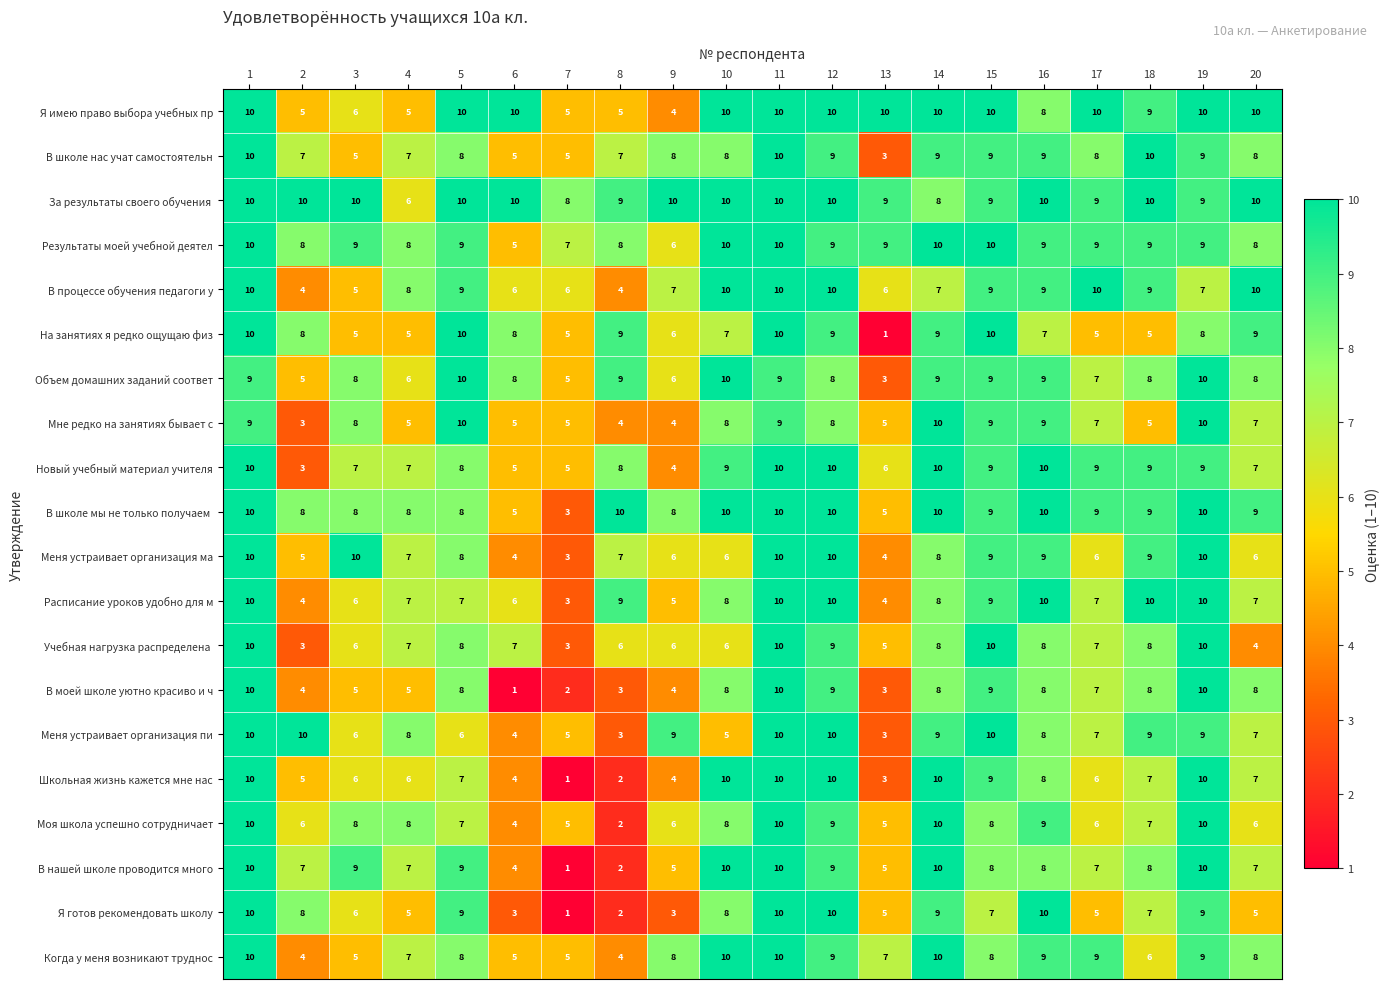

How many Меня устраивает организация ма values are between 6 and 10?

16